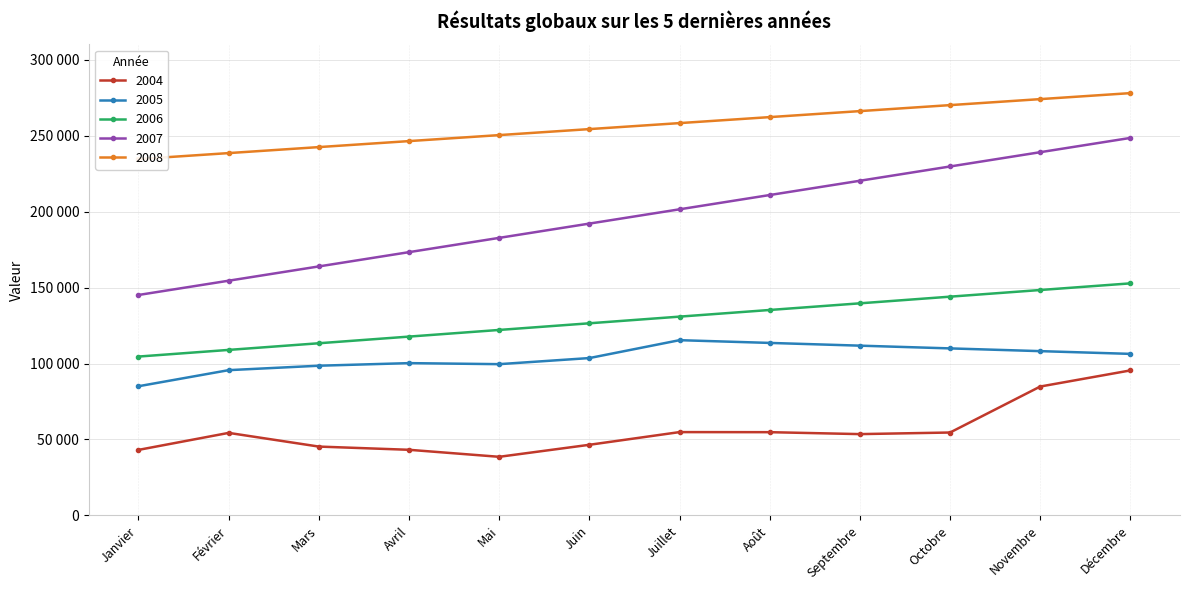

Where is 2007 nearest to the value 196761?

Juin